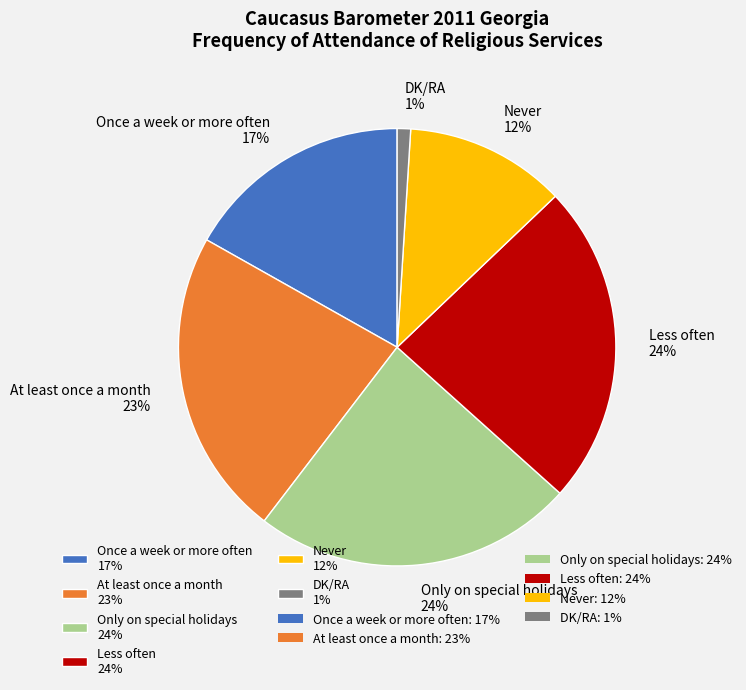

Which slice is the smallest?

DK/RA